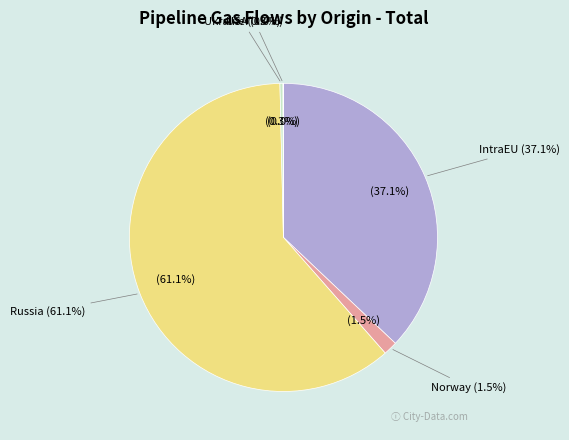

Count the number of slices in the pie.

5